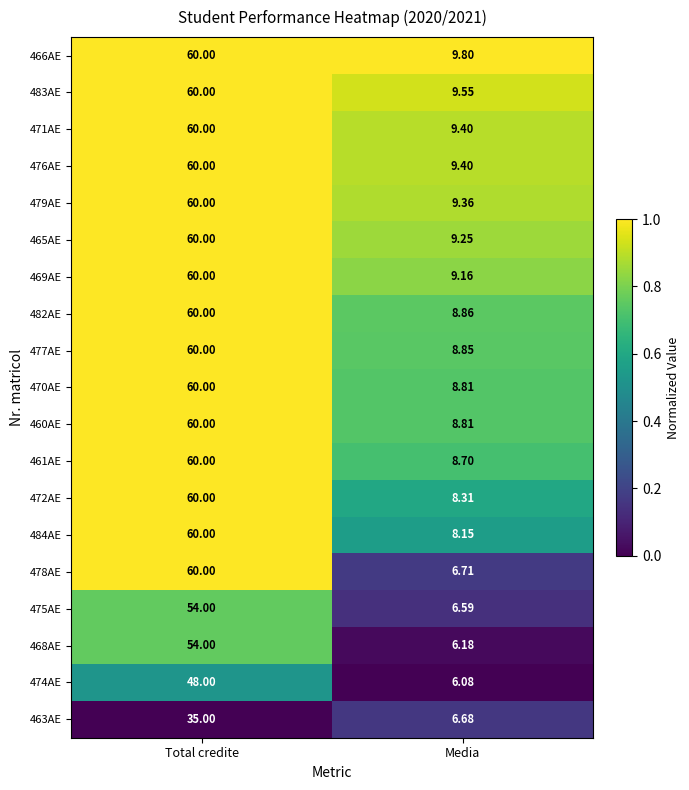

Rank the categories by 469AE value from lowest to highest.

Media, Total credite